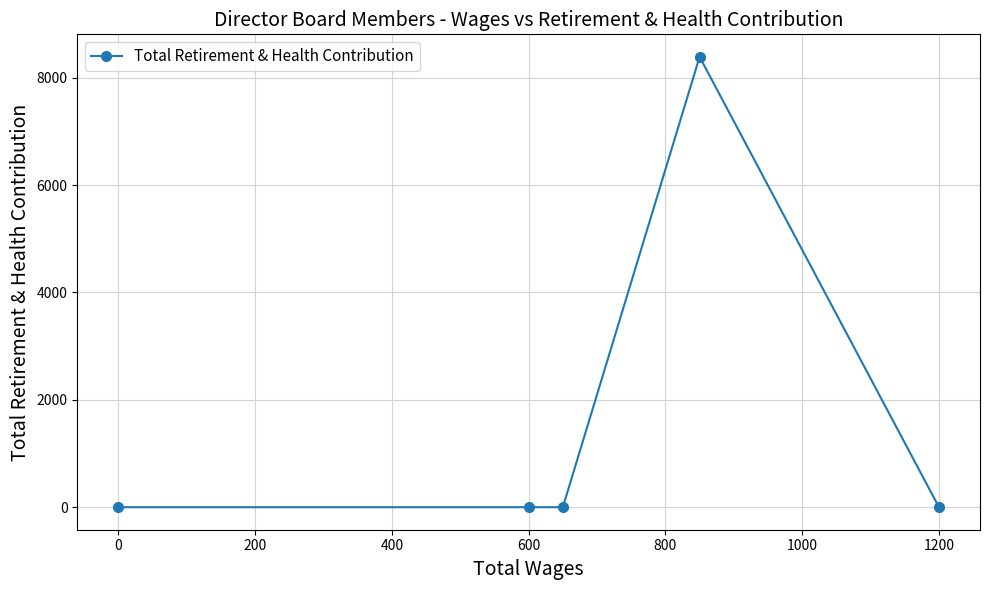

True or false: the data shows 13960 at 0.

False